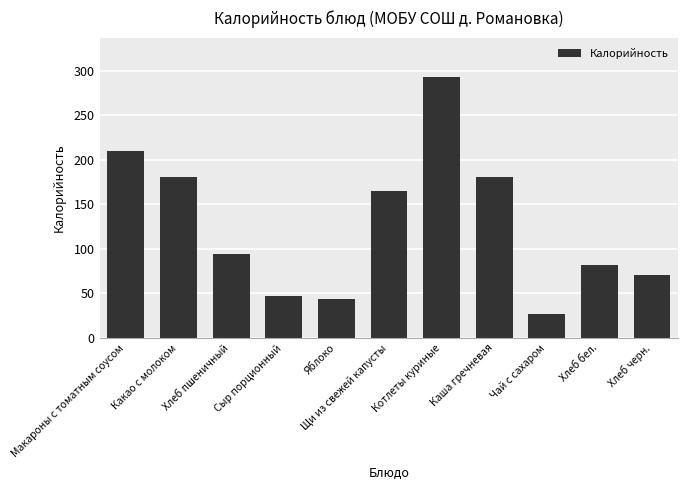

What is the label of the 6th bar from the right?

Щи из свежей капусты